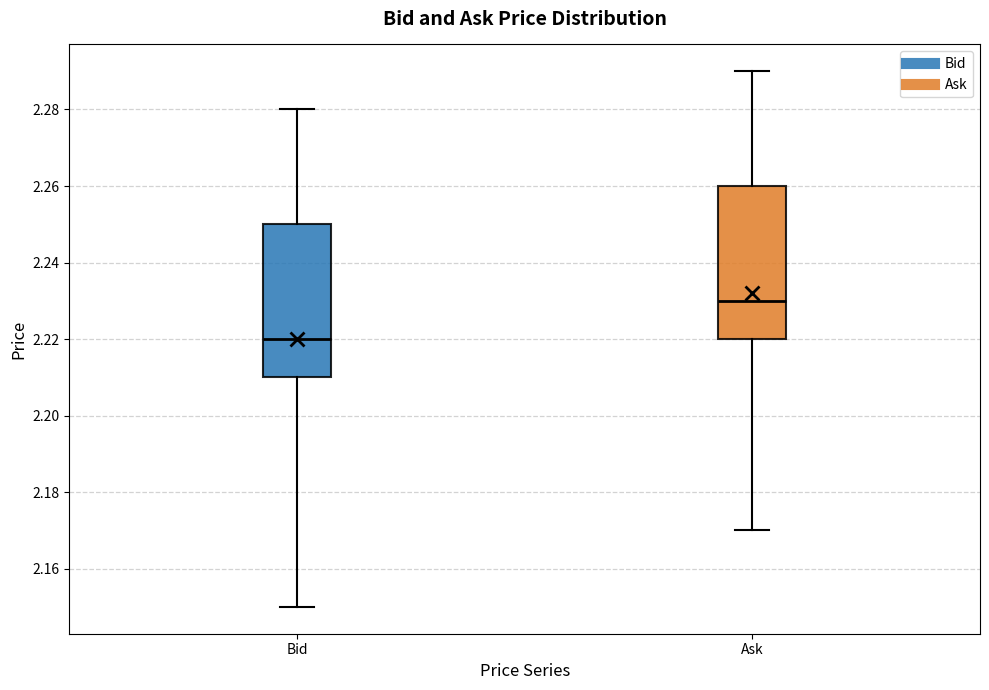

Reading left to right, transcribe this box plot: for each box, give where its median line is, the range the box spans, and where its two whiskers end, as read against the y-axis. The values are not printed on the chart, so give them approximately, as read against the axis.

Bid: median 2.22, box 2.21 to 2.25, whiskers 2.15 to 2.28
Ask: median 2.23, box 2.22 to 2.26, whiskers 2.17 to 2.29